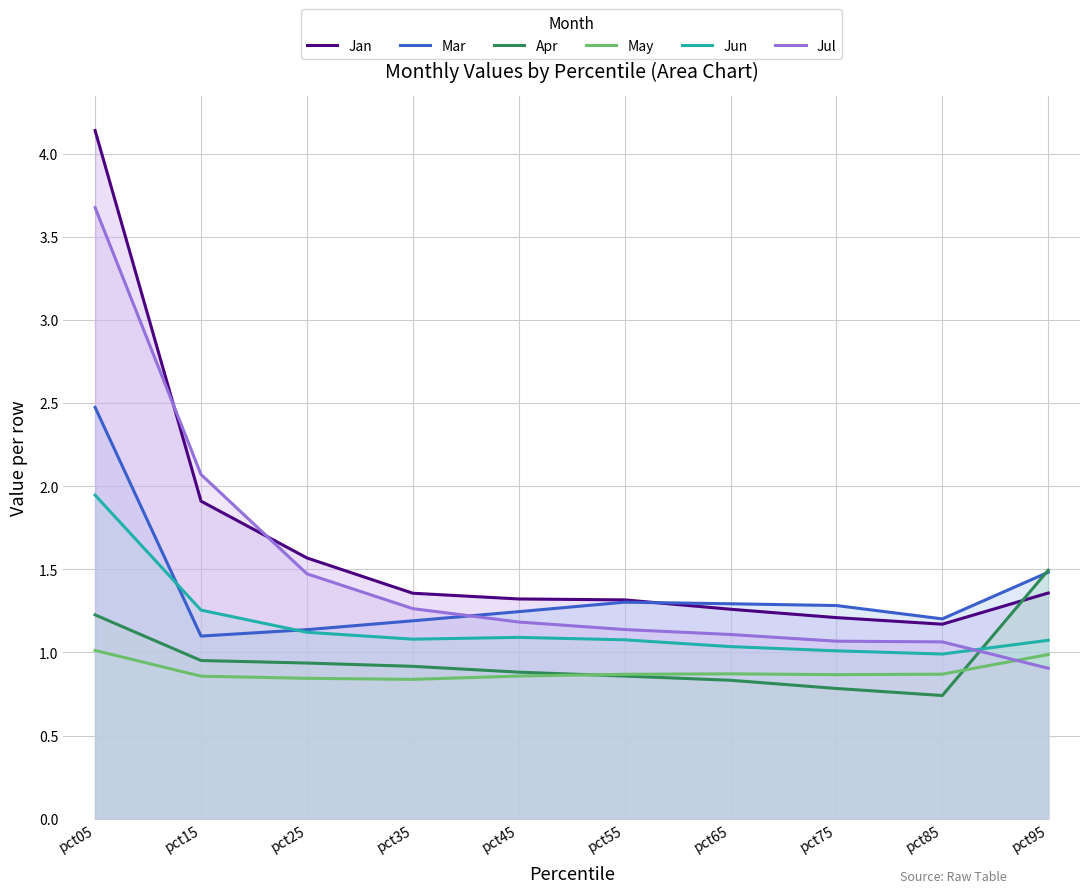

Which series has the largest range (max minus min)?

Jan